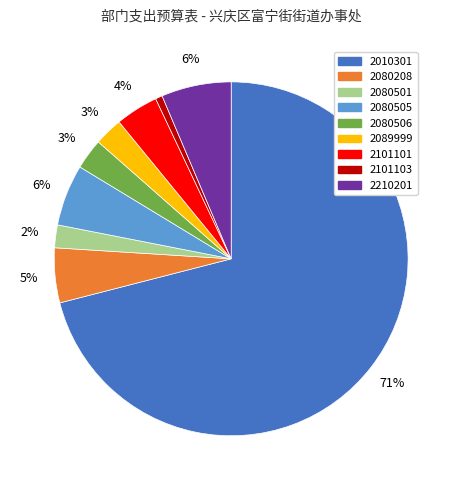

Is it true that 2010301 is 79% of the pie?

False